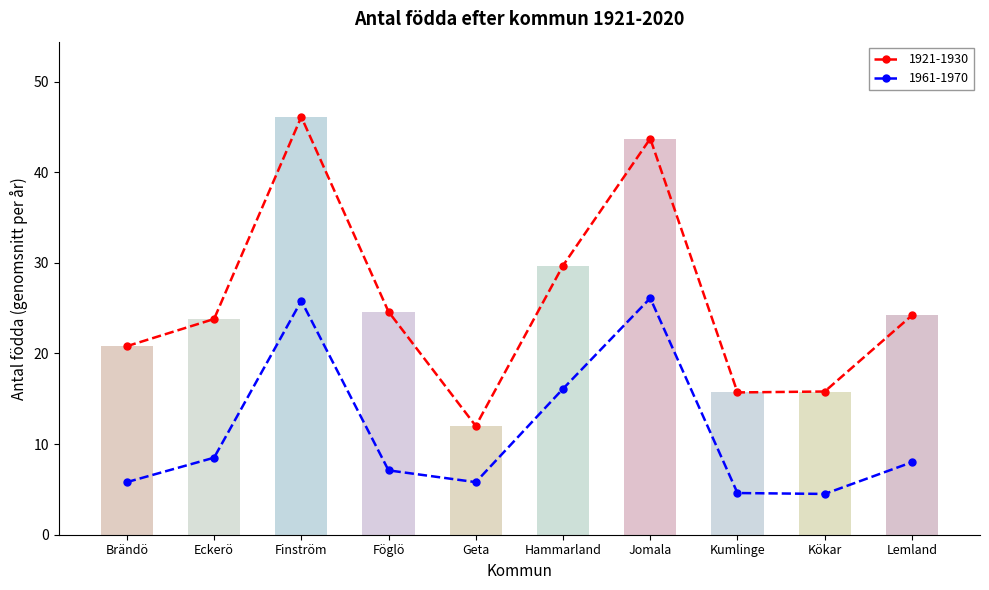

Is it true that 1921-1930 equals 46.1 at Finström?

True